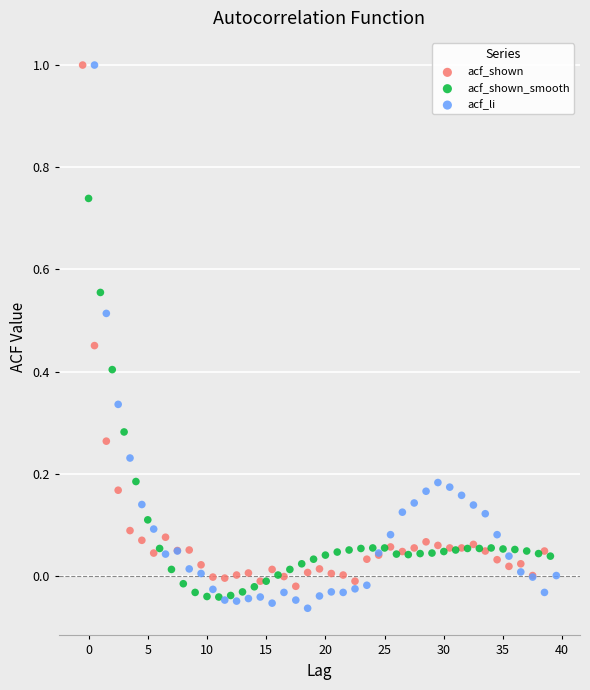

What are all the series names shown in the legend?

acf_shown, acf_shown_smooth, acf_li